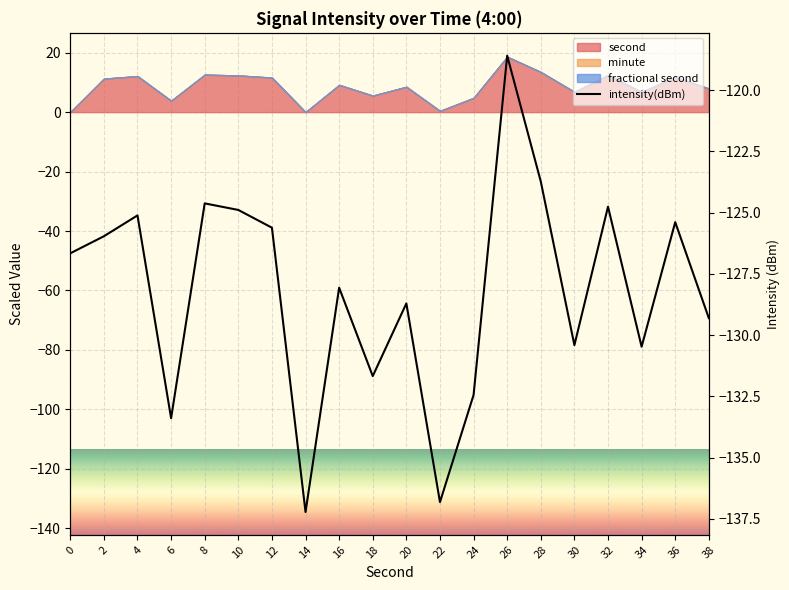

List the labels in order of value, largest first.

26, 28, 8, 32, 10, 4, 36, 12, 2, 0, 16, 20, 38, 30, 34, 18, 24, 6, 22, 14